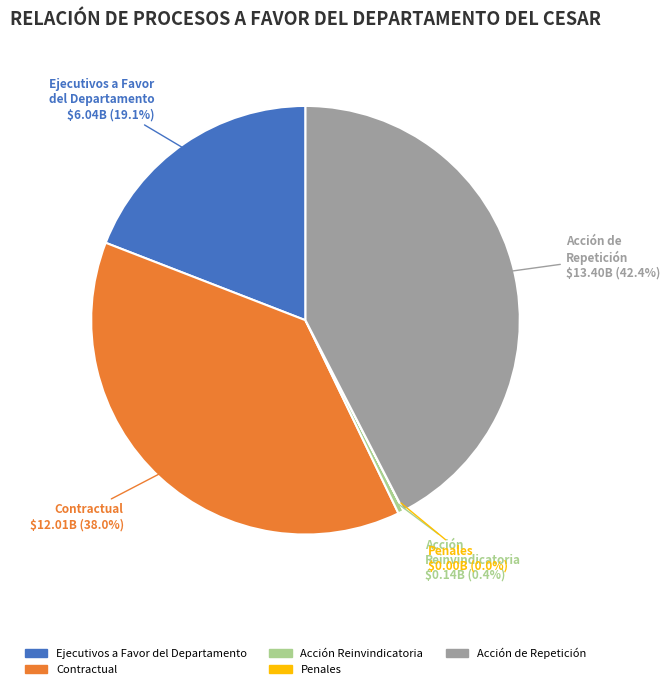

Is there any slice that represents more than half of the pie?

No